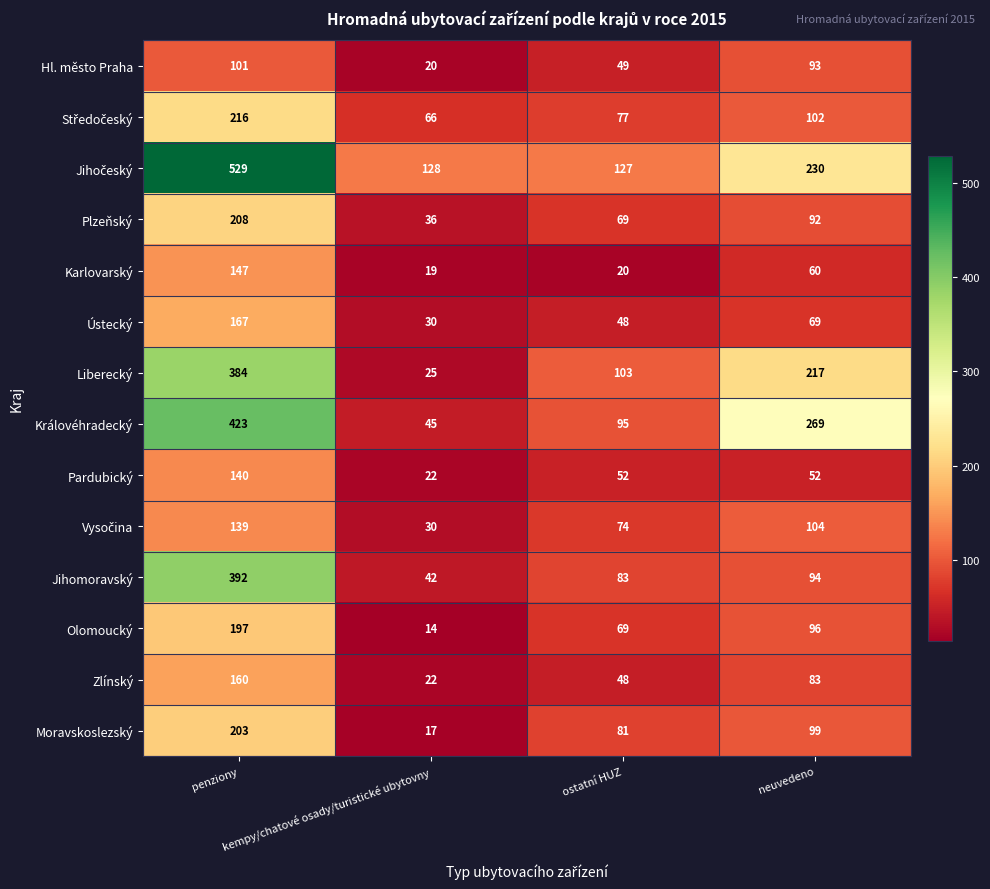

Count the Ústecký values in the range 48 to 167.

3